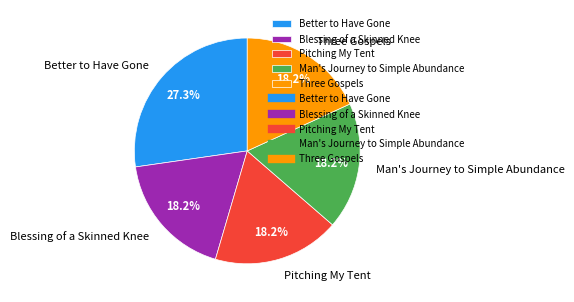

What is the total percentage of Pitching My Tent and Three Gospels?

36.4%